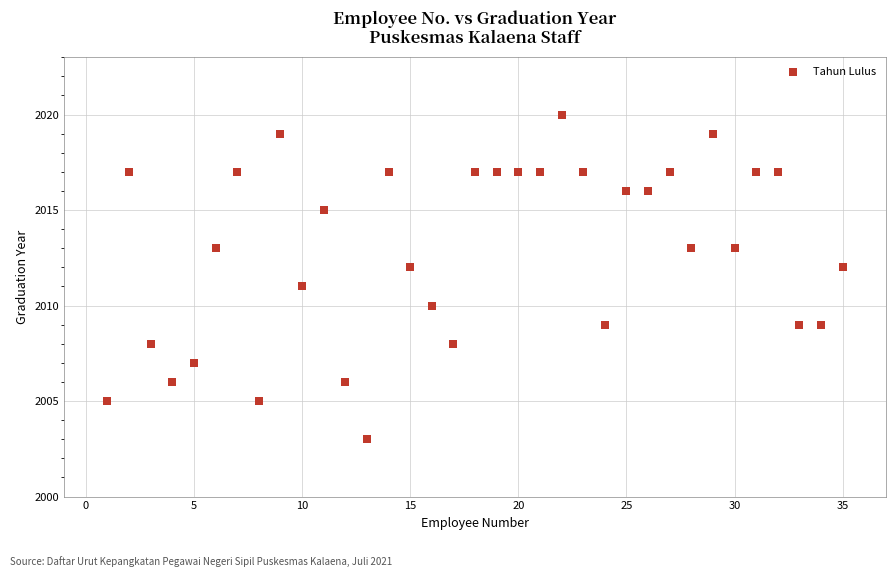

What is the range of X values (max minus min)?

34